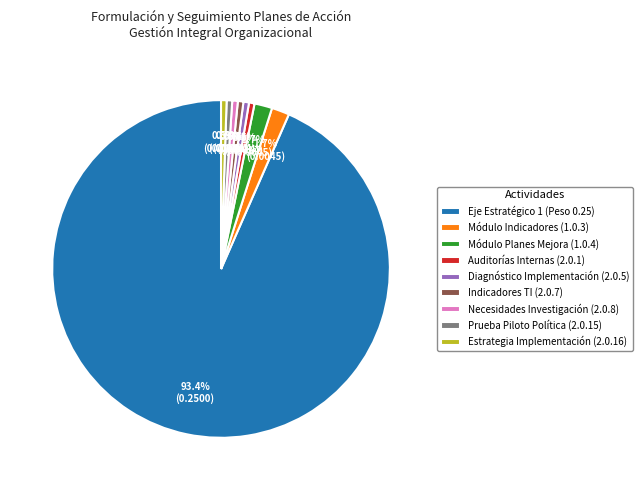

How many slices are in this pie chart?

9